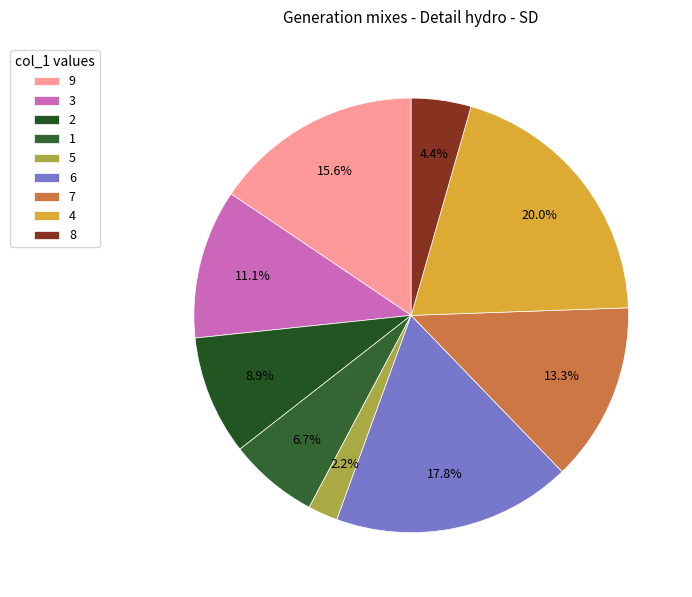

The 1 slice represents 1% of the pie. True or false?

False